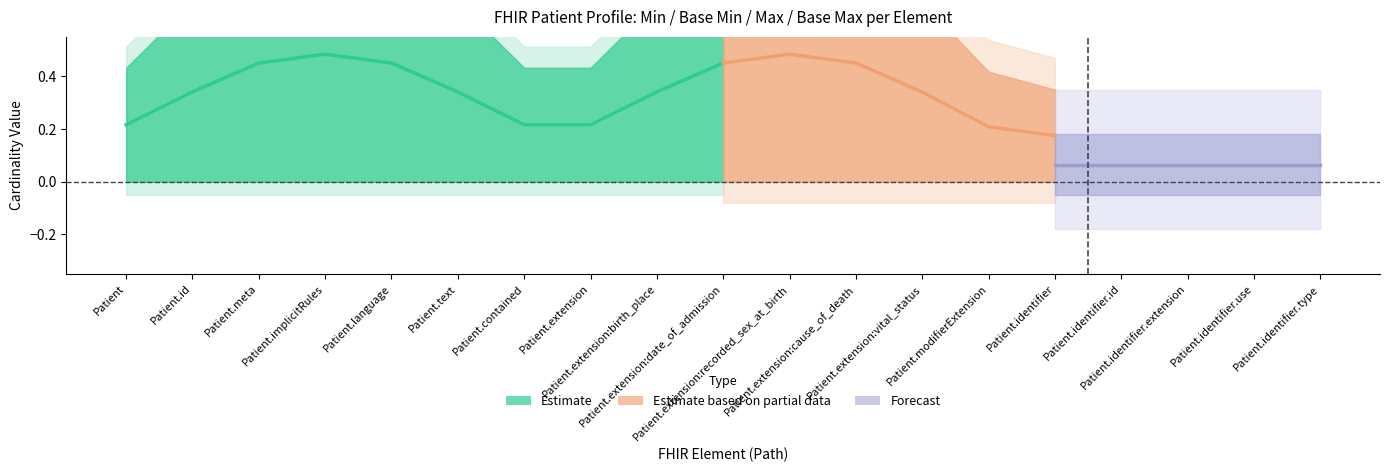

How many Base_Max values are between 0 and 1?

19